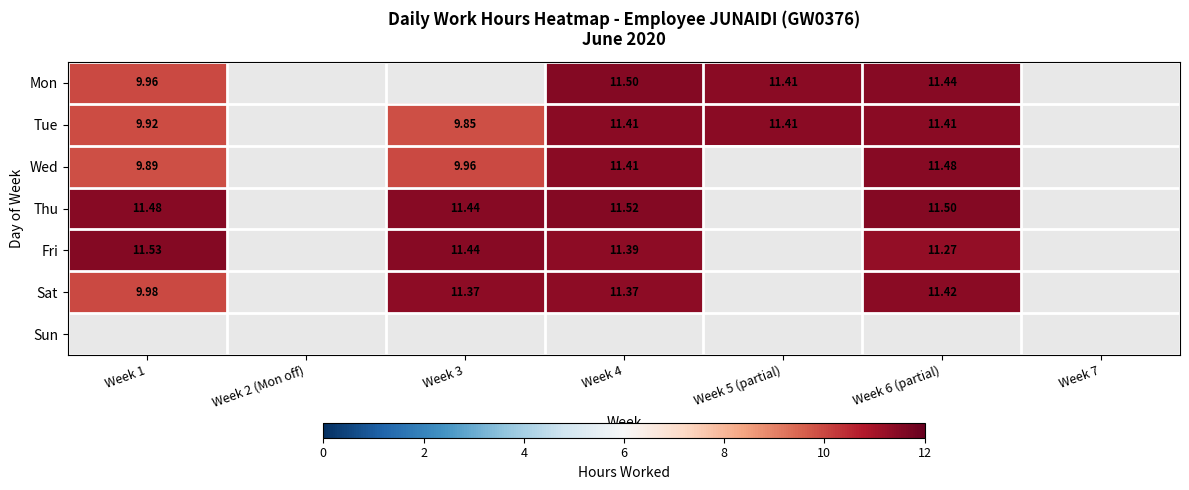

Which category has the lowest value across all series?

Week 2 (Mon off)